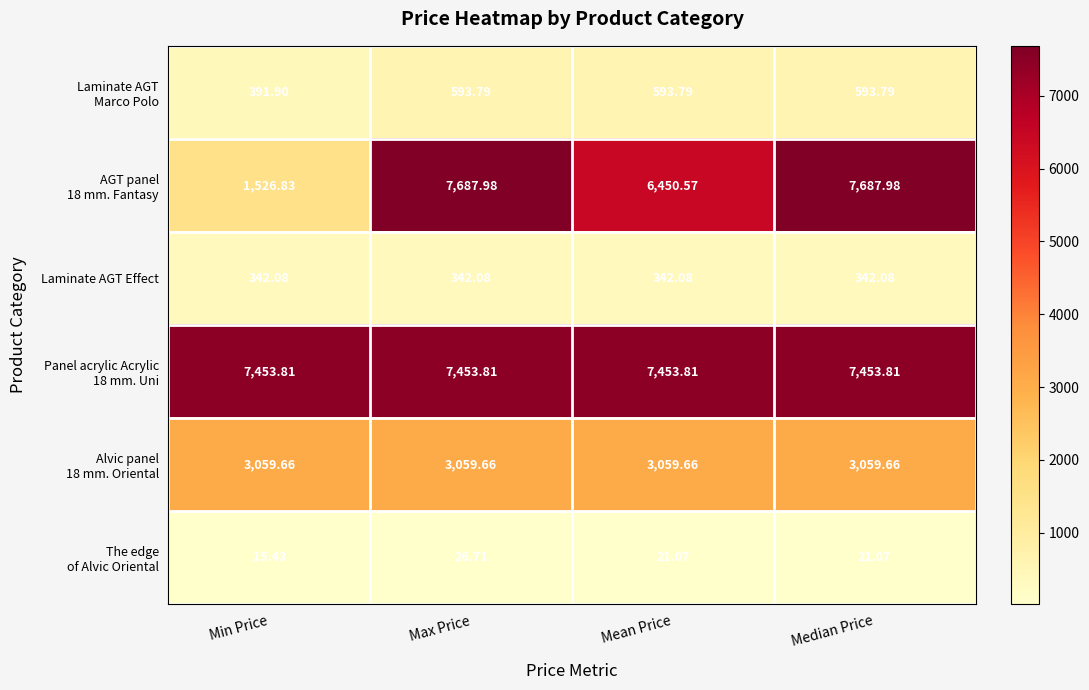

Which category has the lowest value across all series?

Min Price